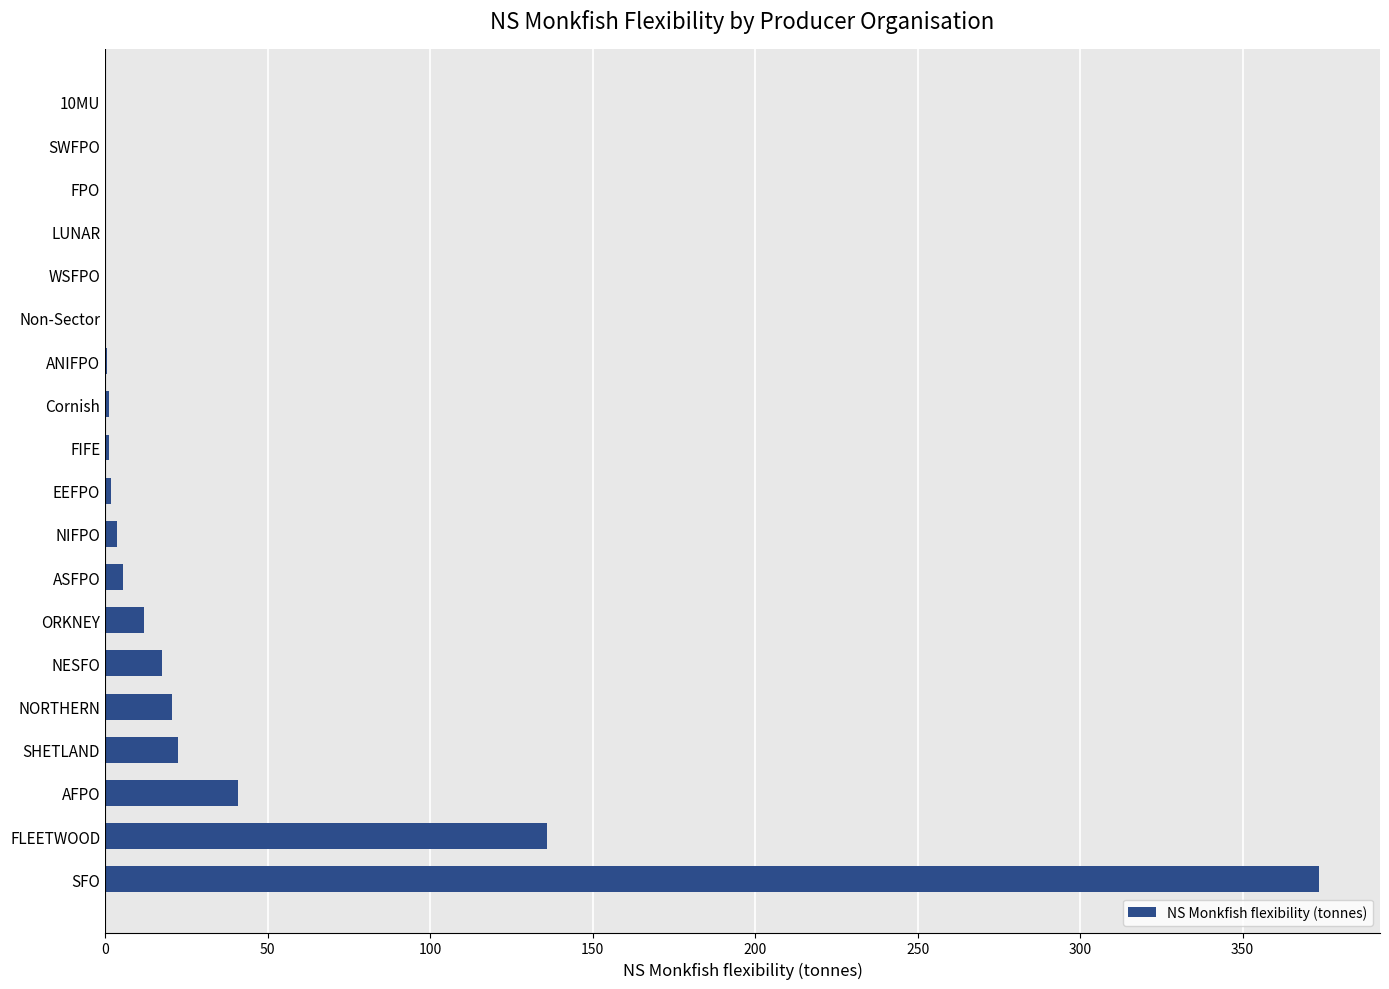

At which label is the value closest to 186?

FLEETWOOD